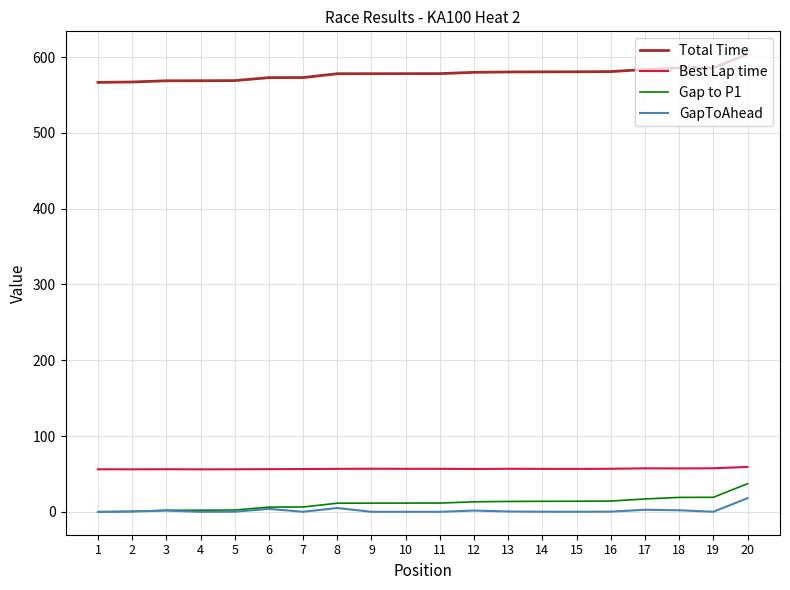

True or false: Best Lap time has more than 2 points higher than both neighbors.

True